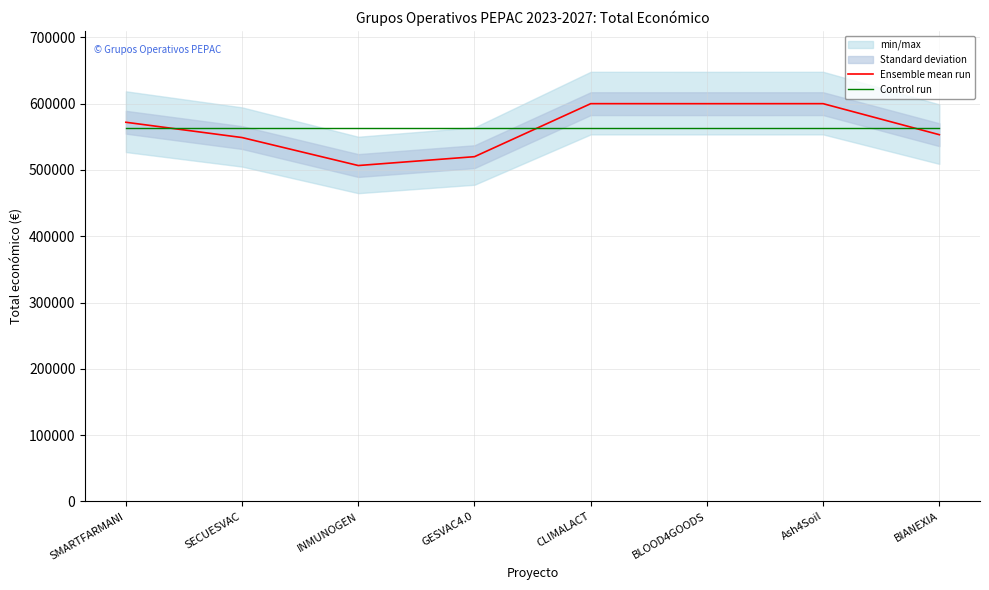

The value of Control run at BLOOD4GOODS is 969892.0. True or false?

False